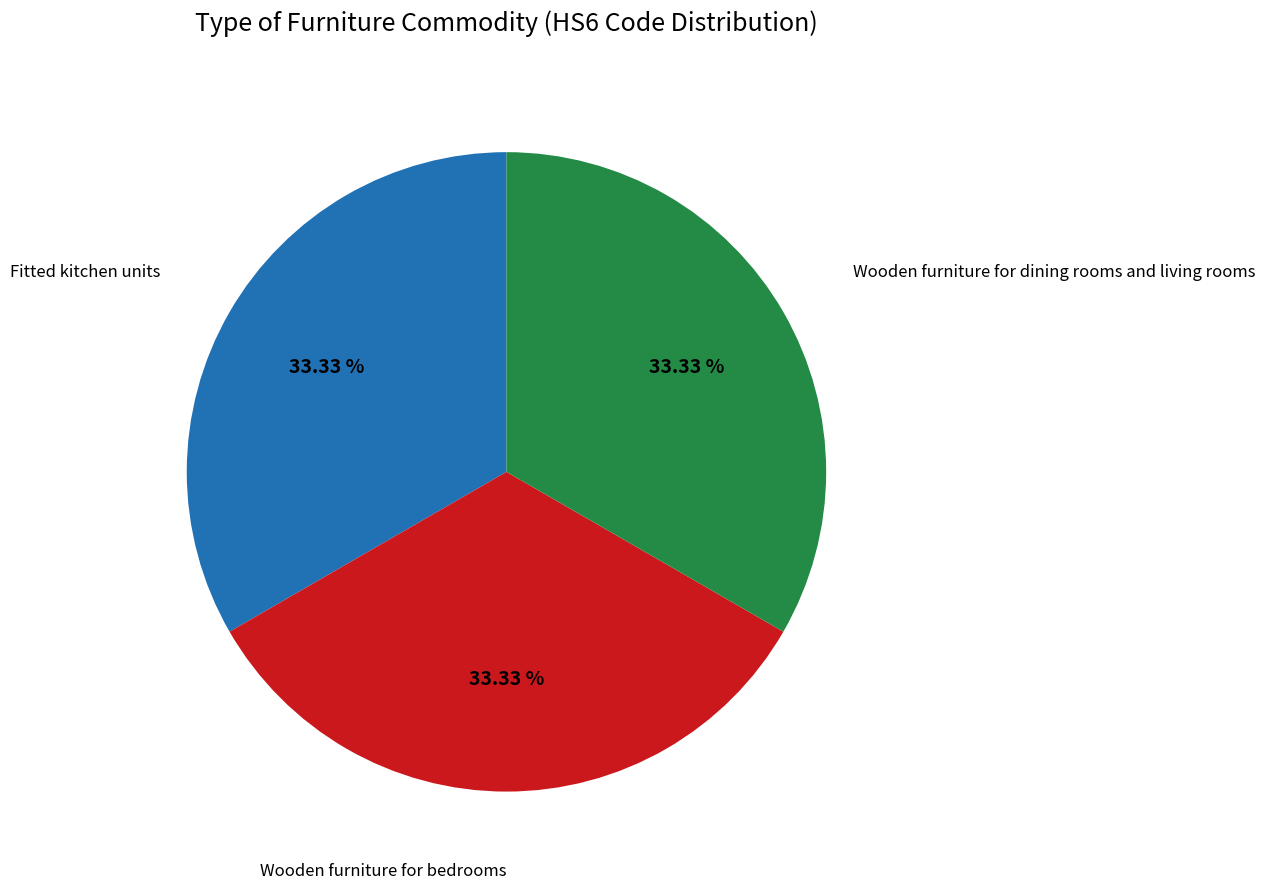

Is there any slice that represents more than half of the pie?

No